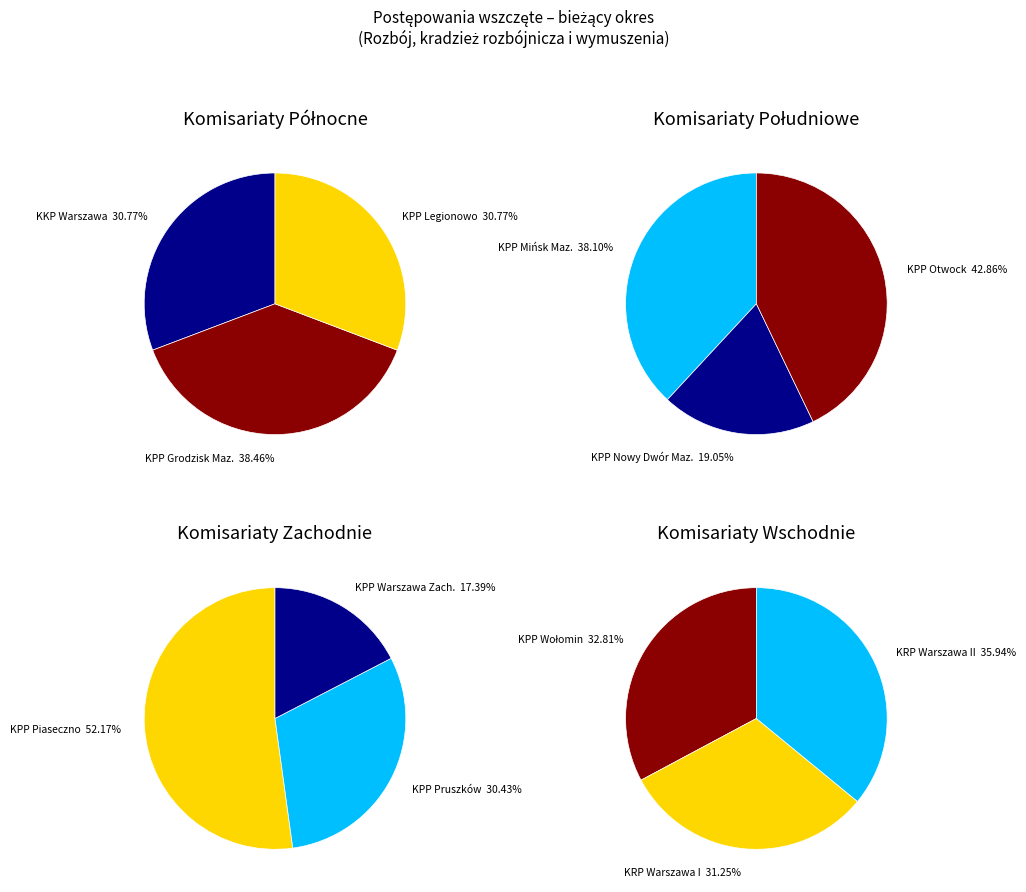

Count the number of slices in the pie.

12